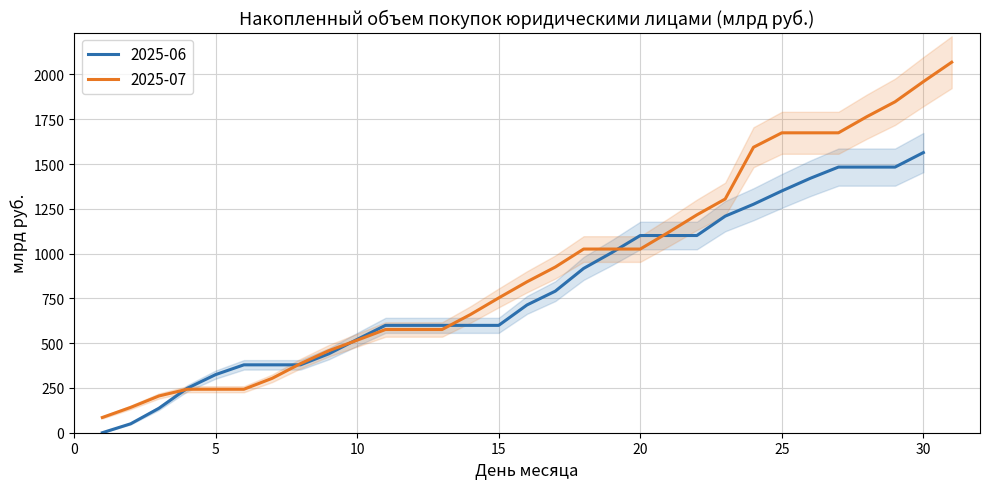

List the labels in order of value, largest first.

31, 30, 29, 28, 25, 26, 27, 24, 23, 22, 21, 18, 19, 20, 17, 16, 15, 14, 11, 12, 13, 10, 9, 8, 7, 4, 5, 6, 3, 2, 1